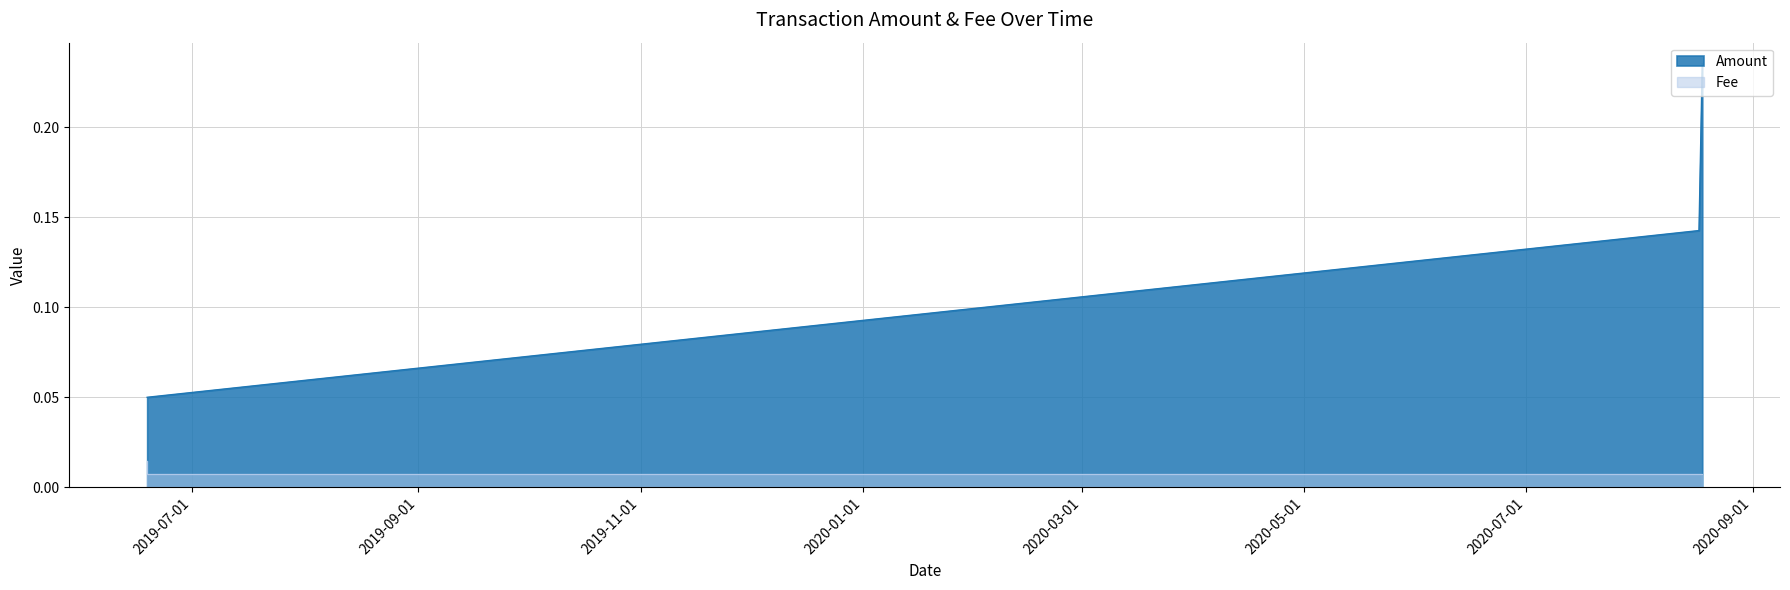

Where is Amount nearest to the value 0?

2019-06-18 16:20:40